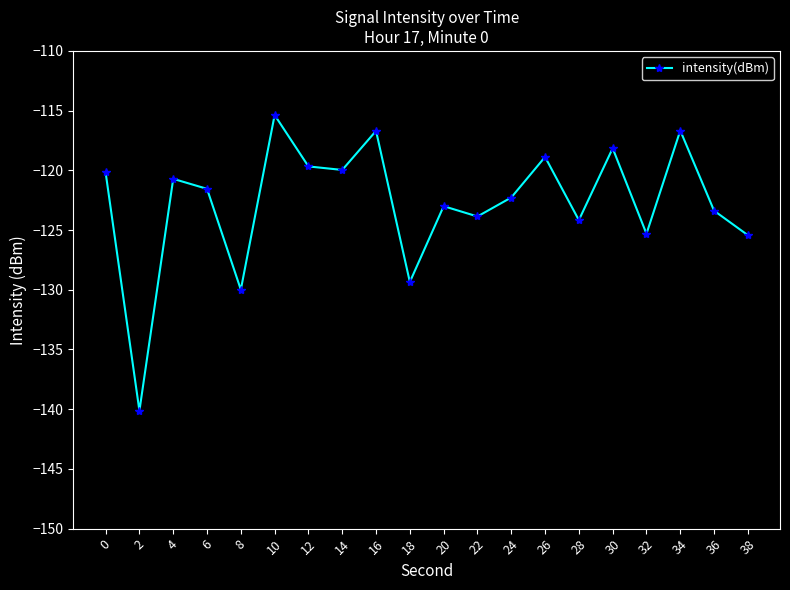

Does the chart display data point markers on the line(s)?

Yes